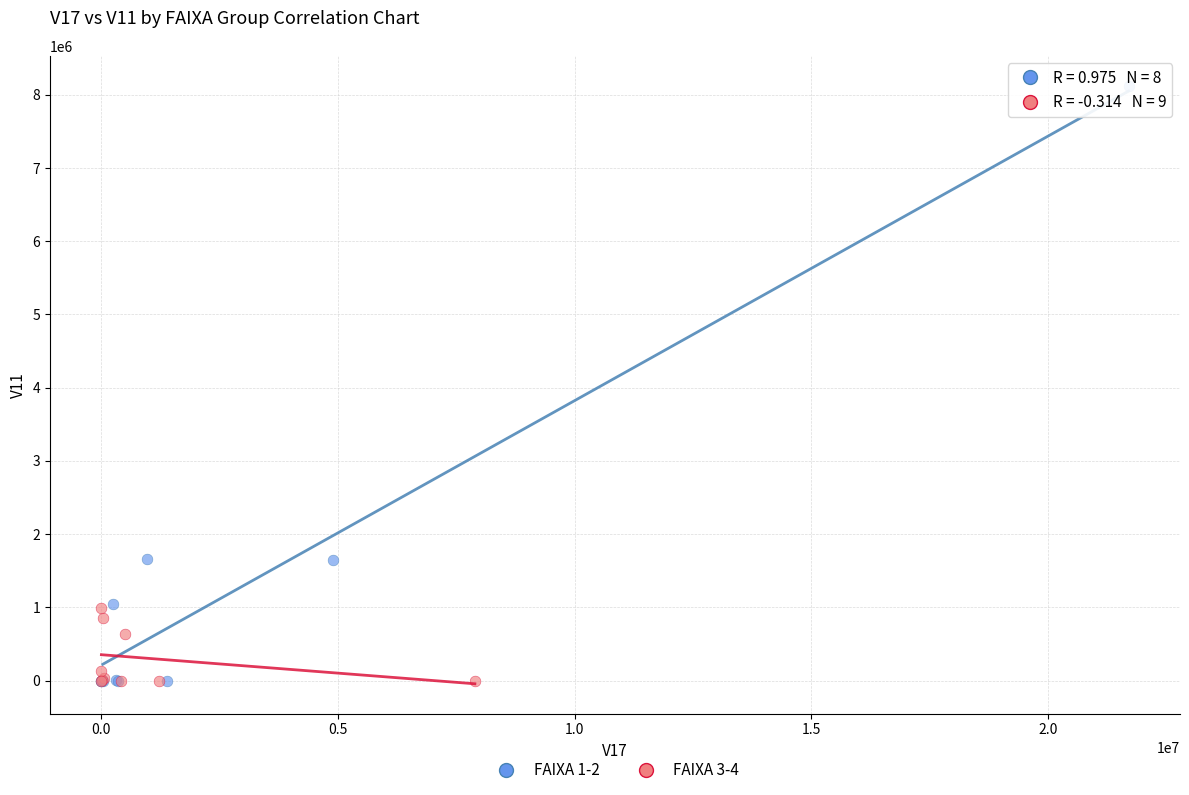

Which series reaches the maximum Y coordinate?

FAIXA 1-2